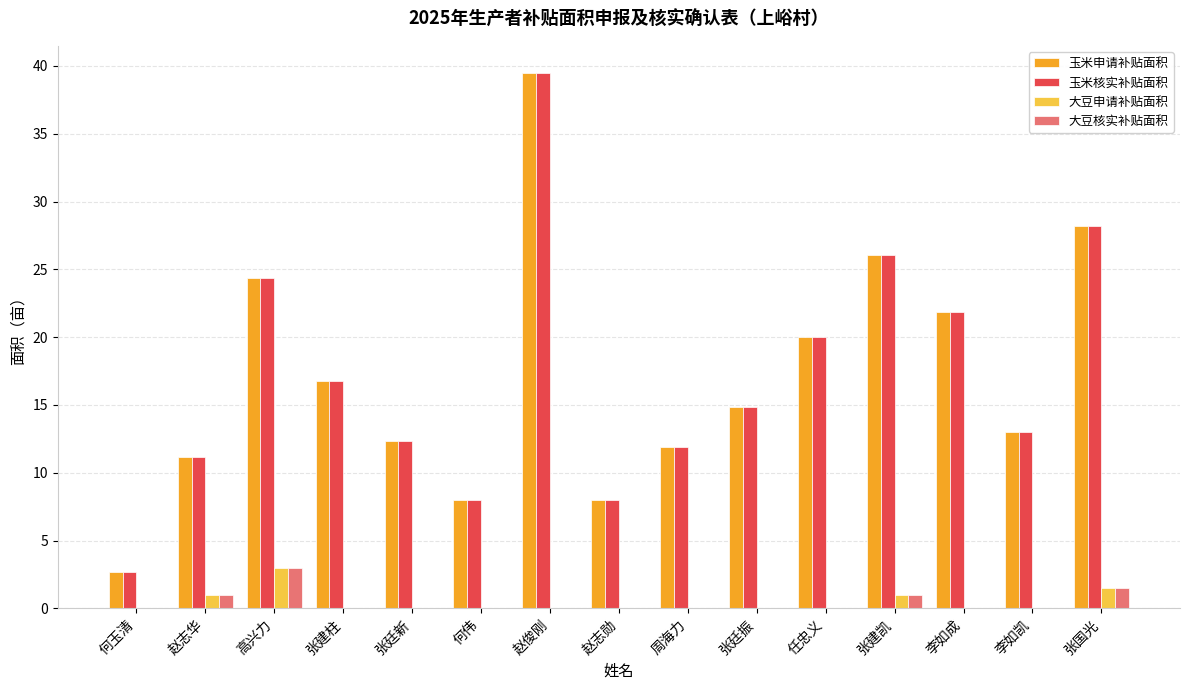

What is the sum of all 大豆核实补贴面积 values?

6.5